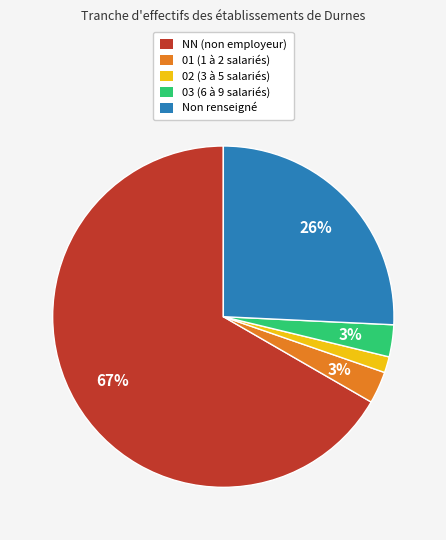

Does any single category account for the majority?

Yes